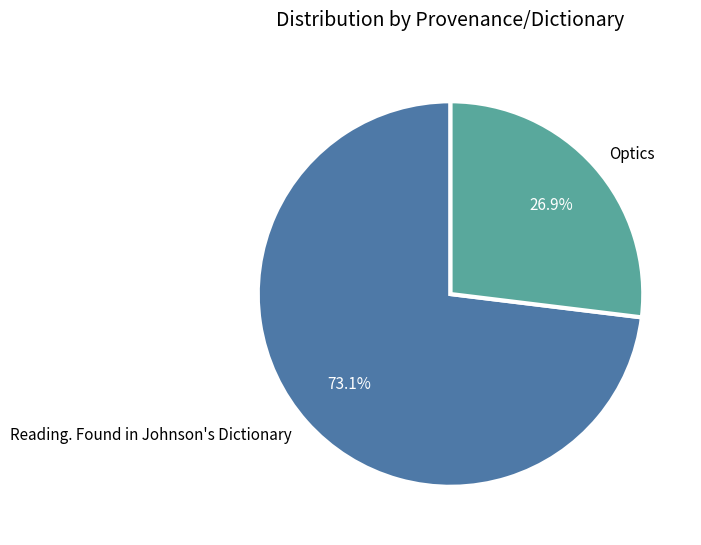

Is the sum of Reading. Found in Johnson's Dictionary and Optics greater than half?

Yes